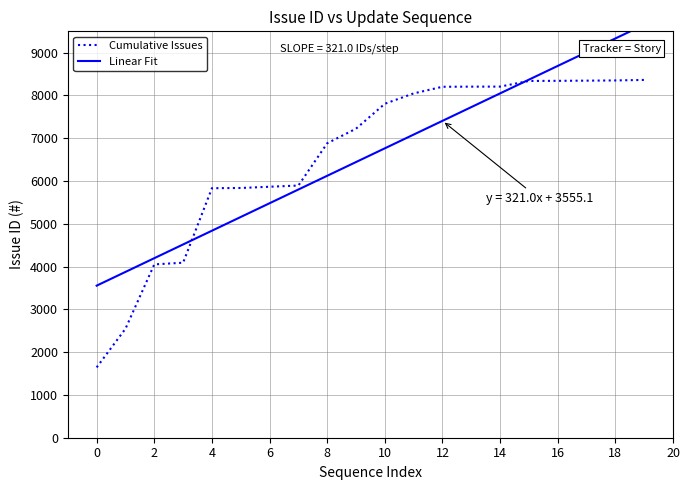

The Cumulative Issues series shows 1644 at 0. True or false?

True